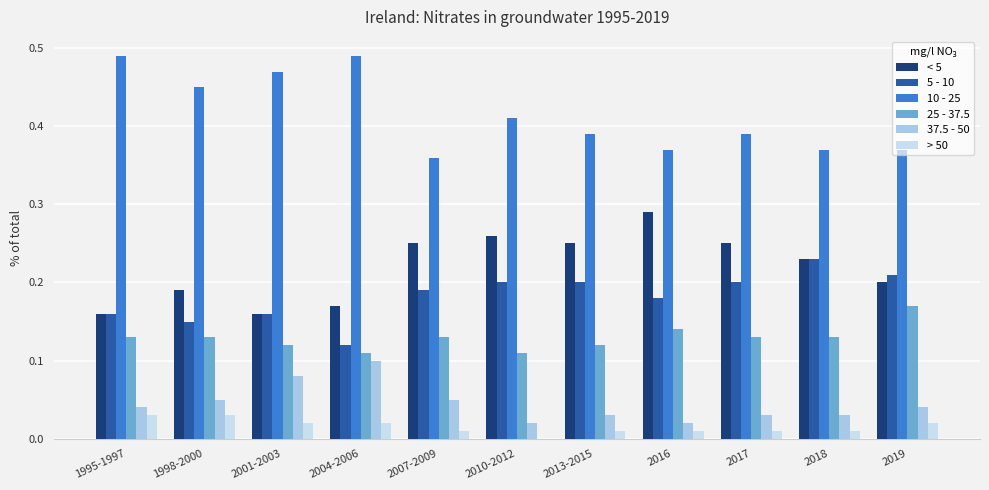

The value of 5 - 10 at 1995-1997 is 0.1. True or false?

False